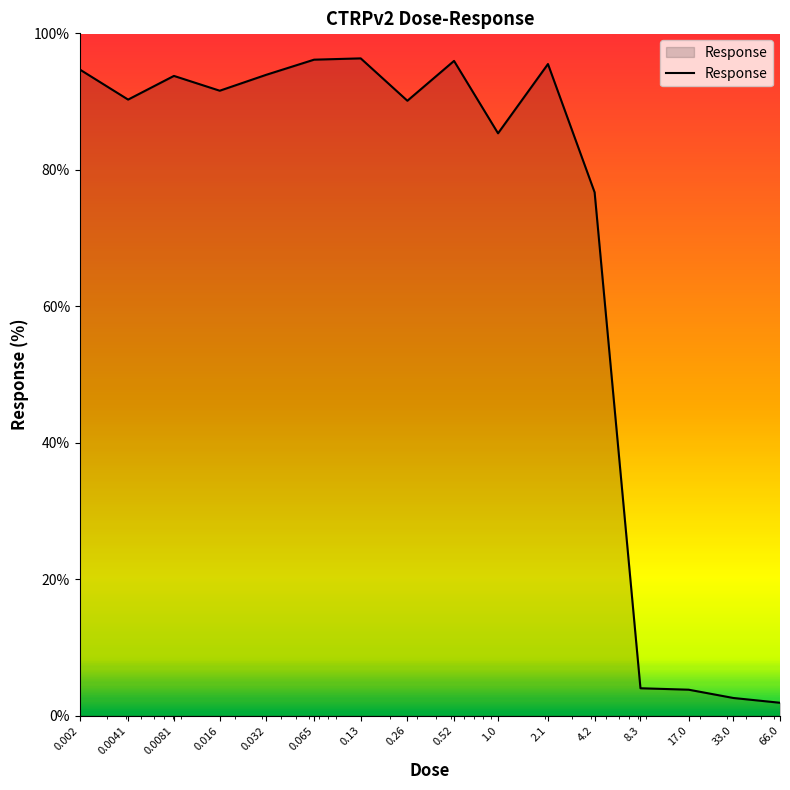

What is the difference between the maximum and minimum values?

94.4